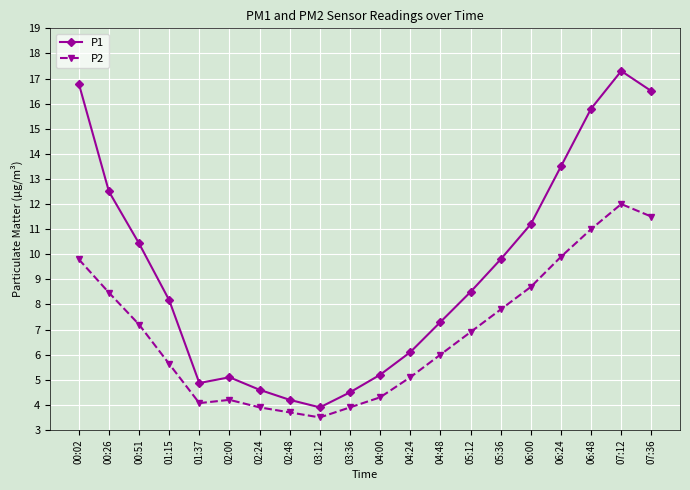

List the series in order of their overall mean, highest first.

P1, P2